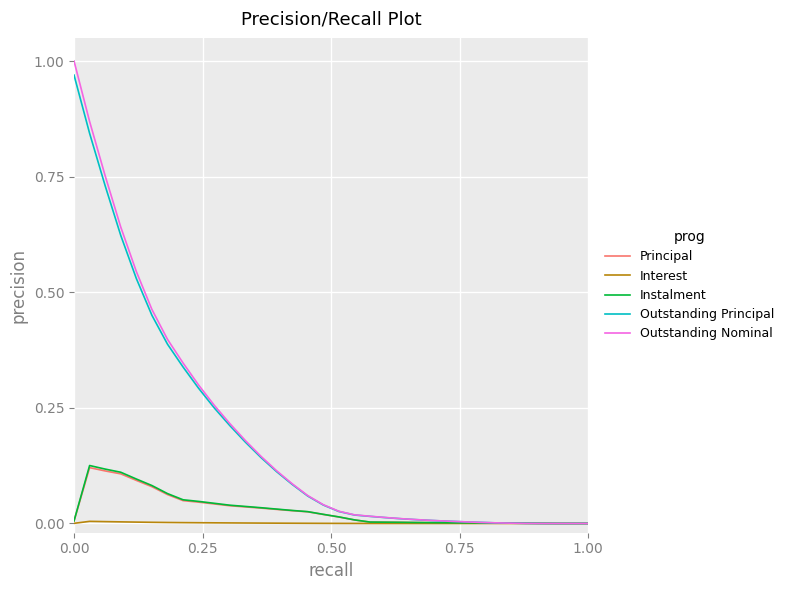

Which series has the largest range (max minus min)?

Outstanding Nominal